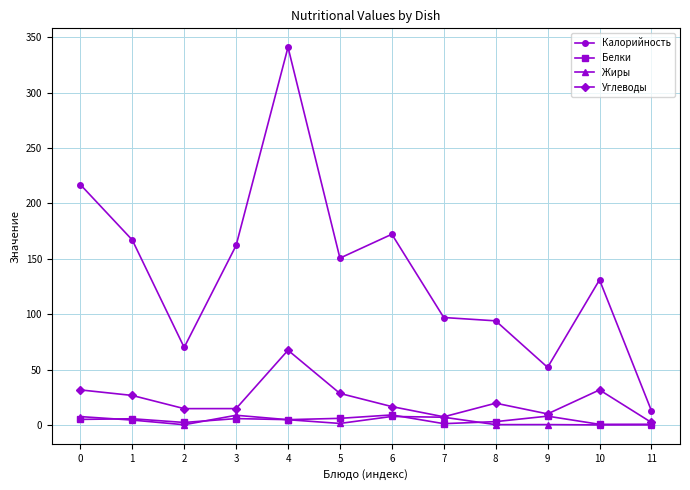

Is it true that Калорийность equals 157.4 at 8?

False